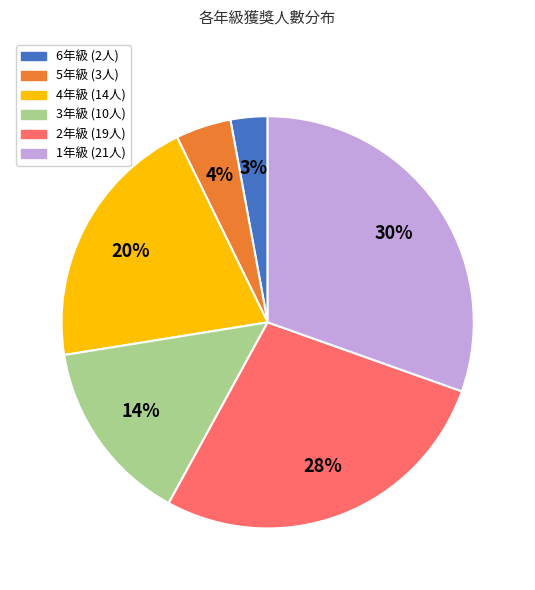

Is there a majority slice in this chart?

No